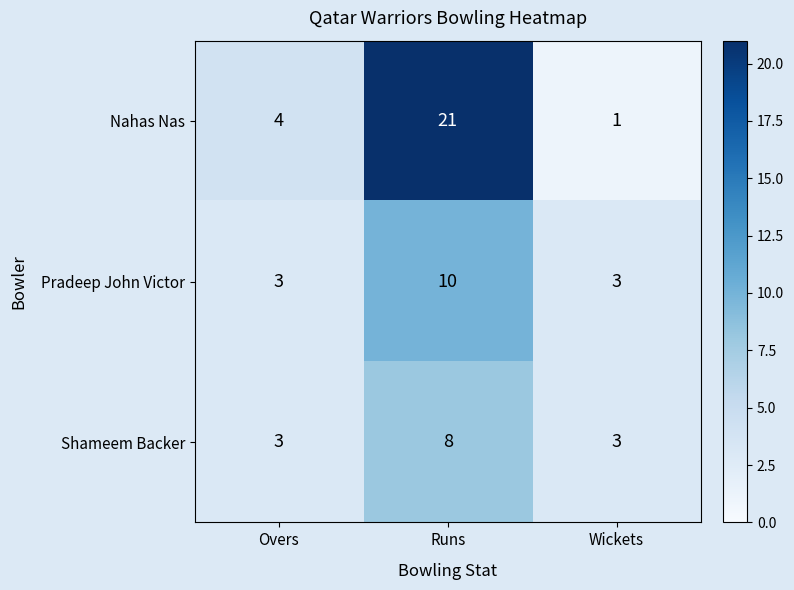

Reading left to right, transcribe all the data shown in this chart.

Nahas Nas: Overs=4	Runs=21	Wickets=1
Pradeep John Victor: Overs=3	Runs=10	Wickets=3
Shameem Backer: Overs=3	Runs=8	Wickets=3